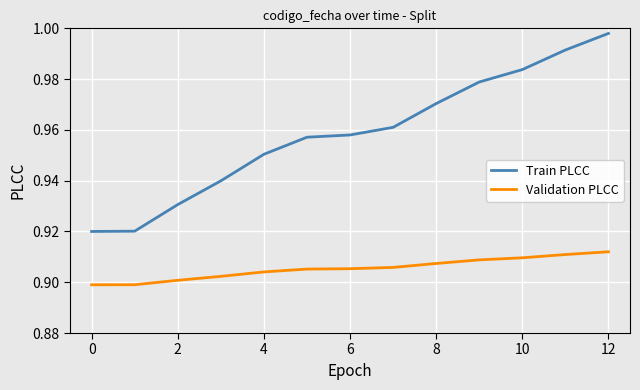

Rank the series by their average value, from highest to lowest.

Train PLCC, Validation PLCC